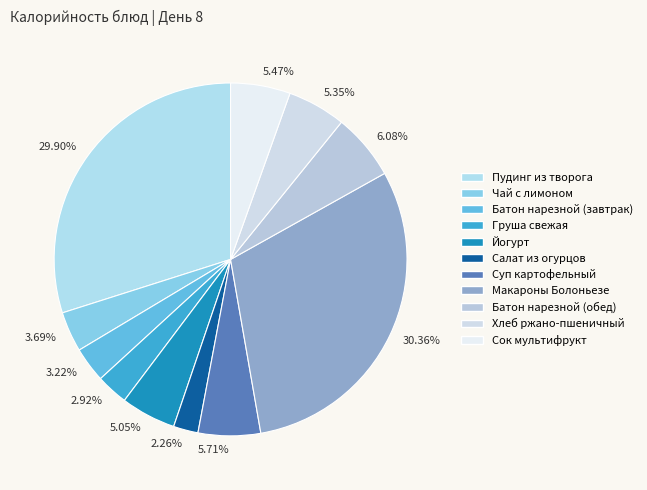

Which has a higher value, 3.22% or 29.90%?

29.90%